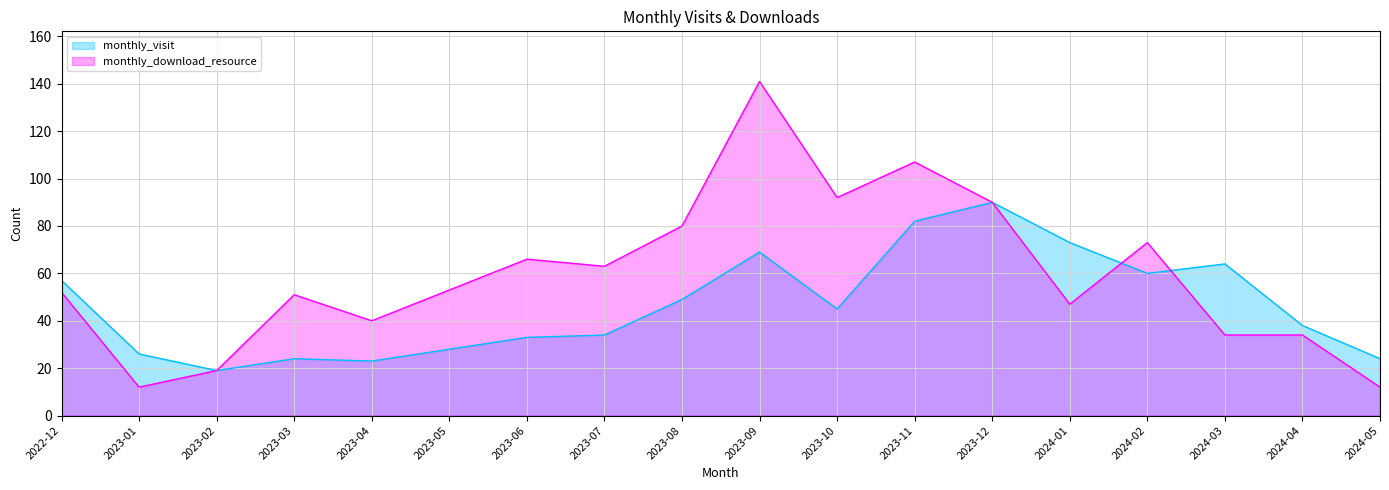

What are all the series names shown in the legend?

monthly_visit, monthly_download_resource